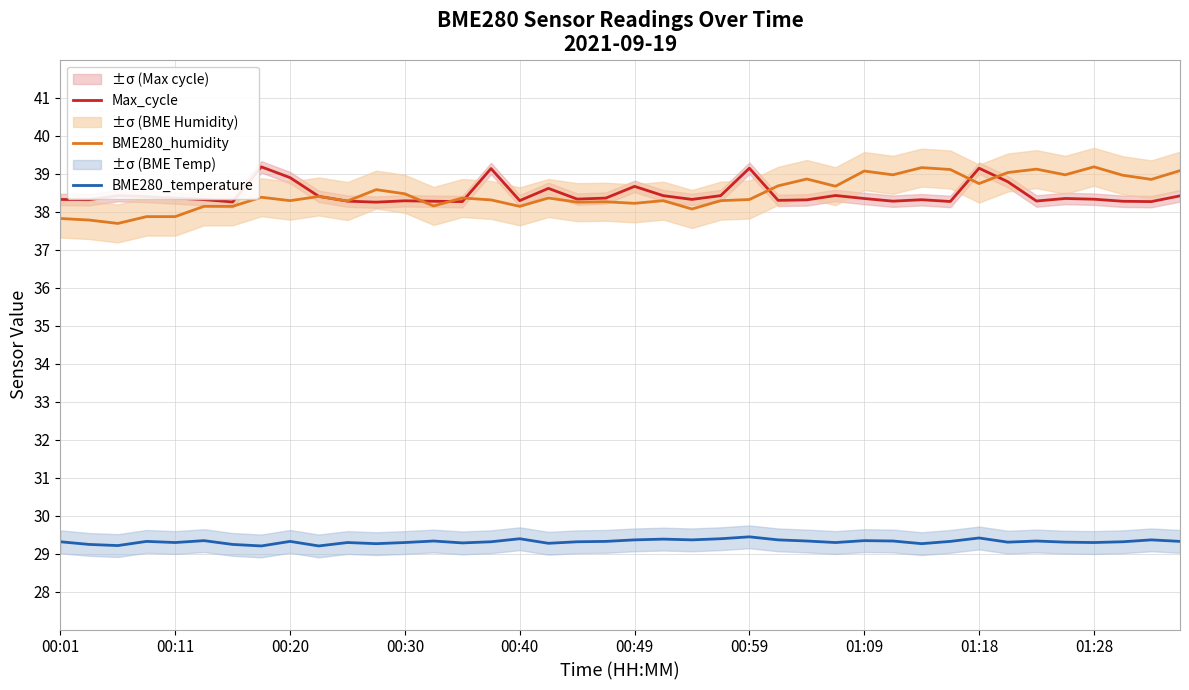

What is the approximate value of BME280_humidity at 21?

38.3